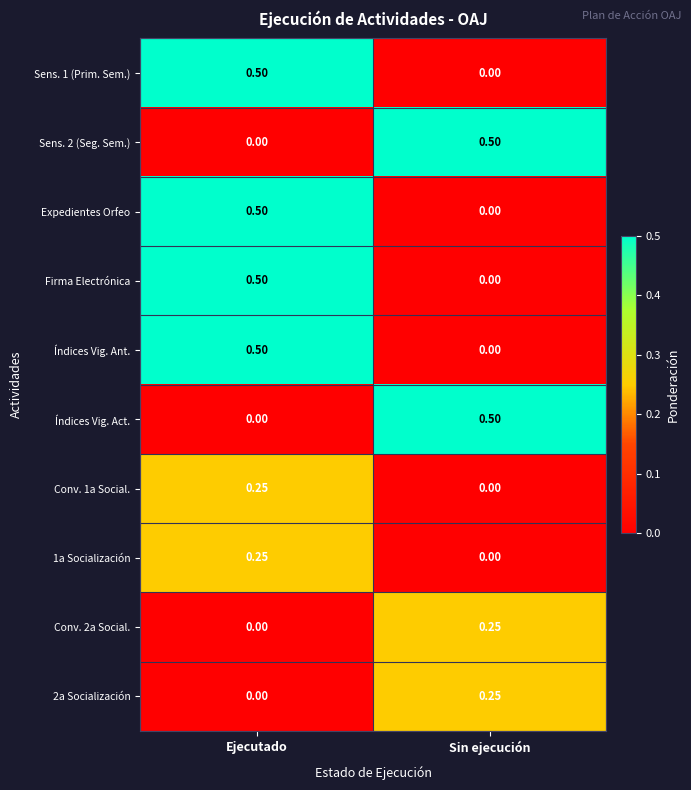

Rank the categories by Índices Vig. Act. value from lowest to highest.

Ejecutado, Sin ejecución